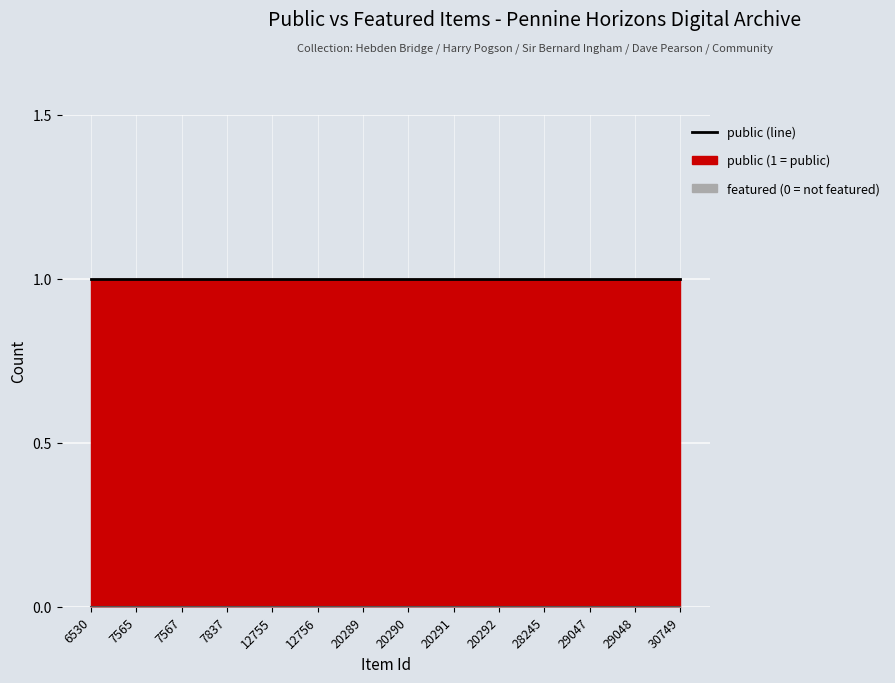

Is it true that public equals 2 at 29048?

False